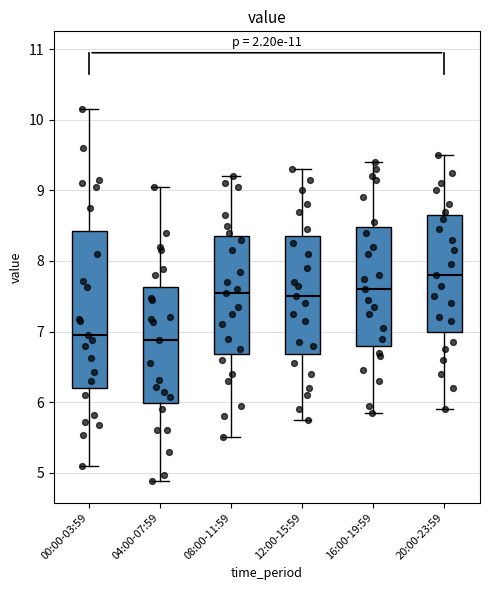

Reading left to right, transcribe this box plot: for each box, give where its median line is, the range the box spans, and where its two whiskers end, as read against the y-axis. The values are not printed on the chart, so give them approximately, as read against the axis.

00:00-03:59: median 7.0, box 6.2 to 8.4, whiskers 5.1 to 10.2
04:00-07:59: median 6.9, box 6.0 to 7.6, whiskers 4.9 to 9.1
08:00-11:59: median 7.6, box 6.7 to 8.4, whiskers 5.5 to 9.2
12:00-15:59: median 7.5, box 6.7 to 8.4, whiskers 5.8 to 9.3
16:00-19:59: median 7.6, box 6.8 to 8.5, whiskers 5.9 to 9.4
20:00-23:59: median 7.8, box 7.0 to 8.7, whiskers 5.9 to 9.5